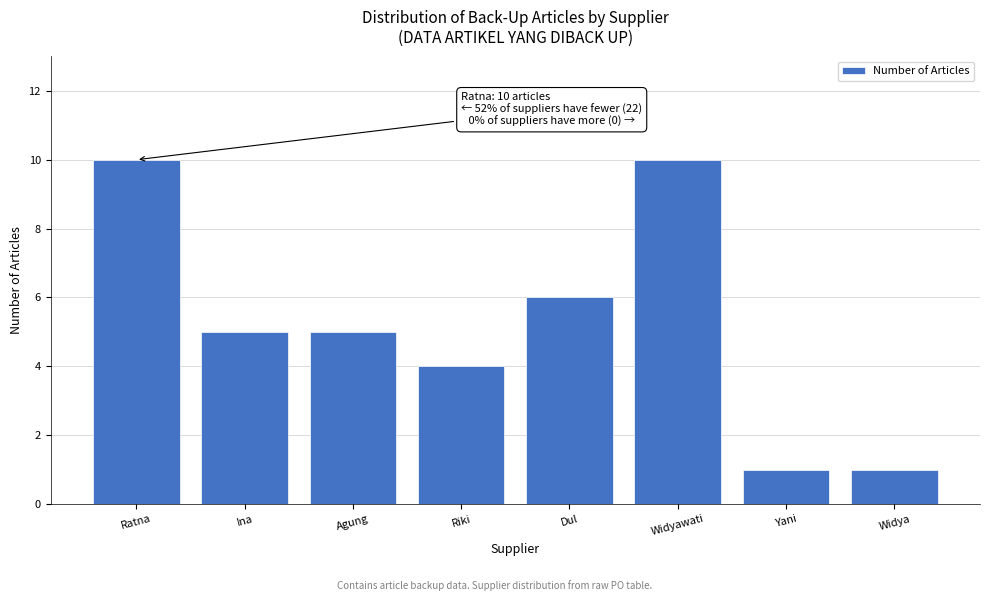

Reading left to right, extract all data points from this chart.

Ratna=10	Ina=5	Agung=5	Riki=4	Dul=6	Widyawati=10	Yani=1	Widya=1